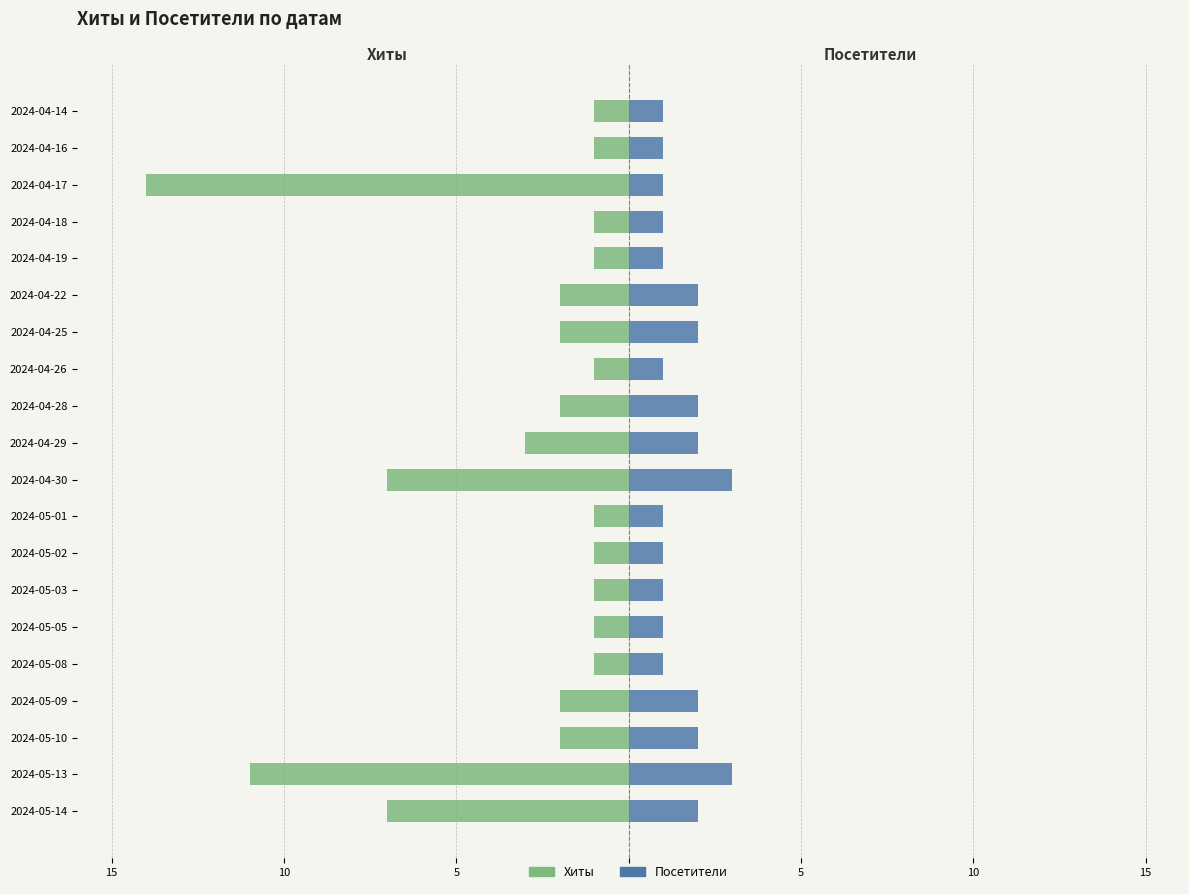

What are all the series names shown in the legend?

Хиты, Посетители